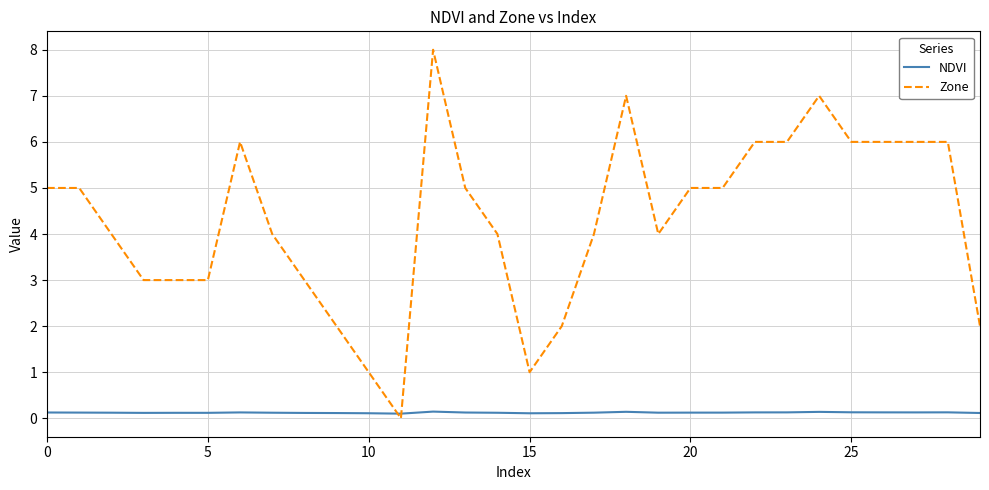

List the series in order of their peak value, highest first.

Zone, NDVI